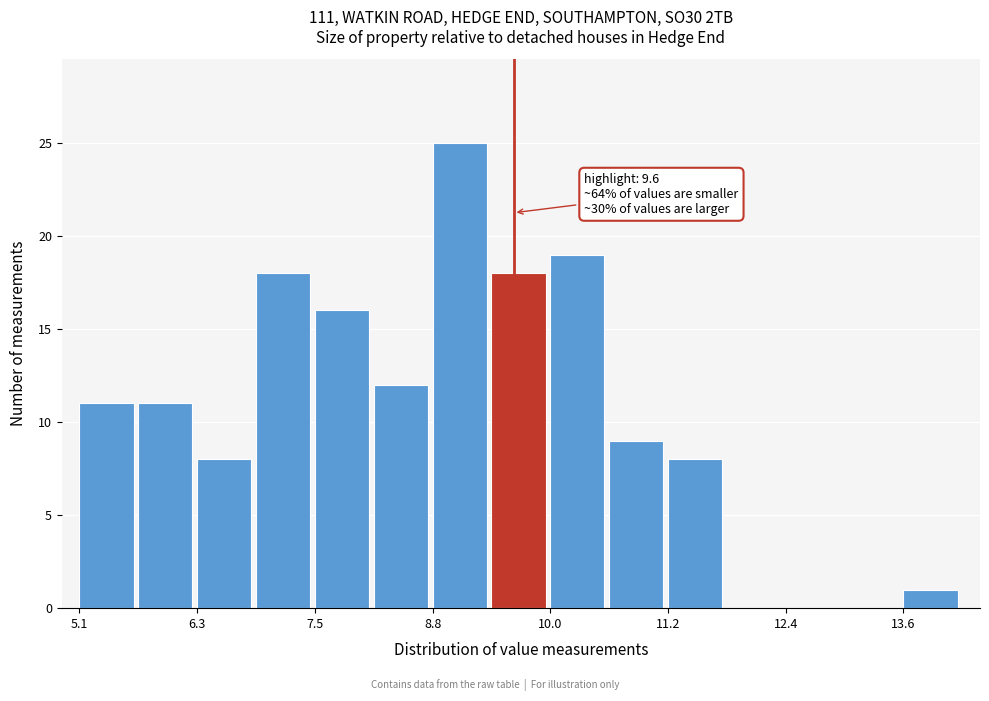

Around what value on the x-axis is the tallest bar? Give the approximate position of its centre, as read against the axis.

9.0